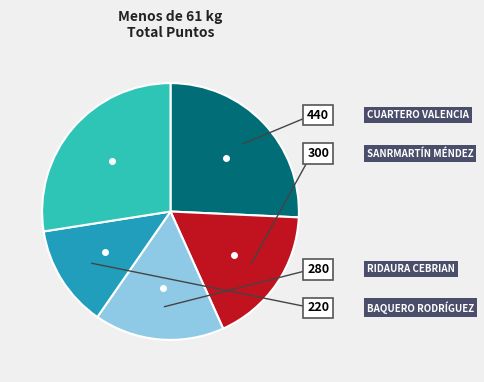

Is there a majority slice in this chart?

No